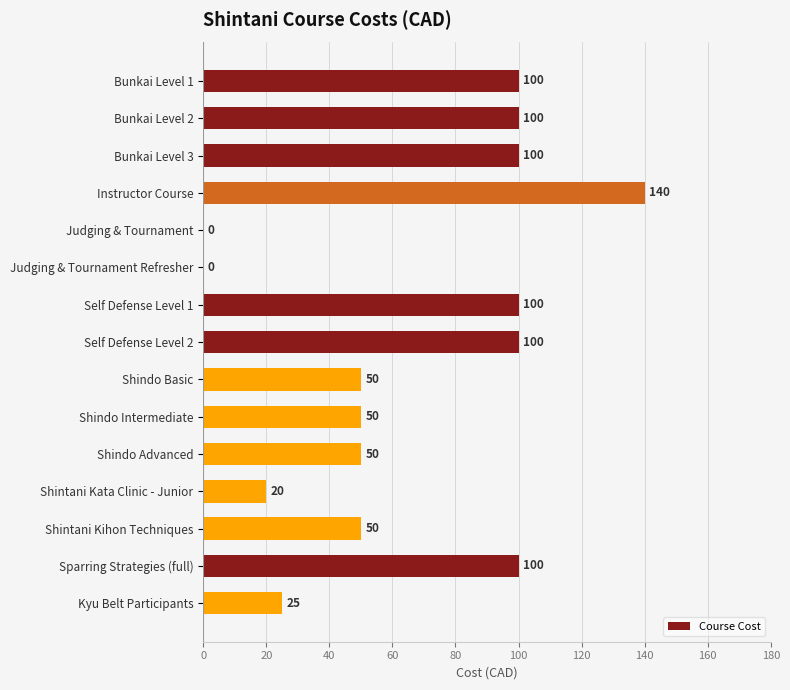

The chart shows a value of 58 at Self Defense Level 1. True or false?

False